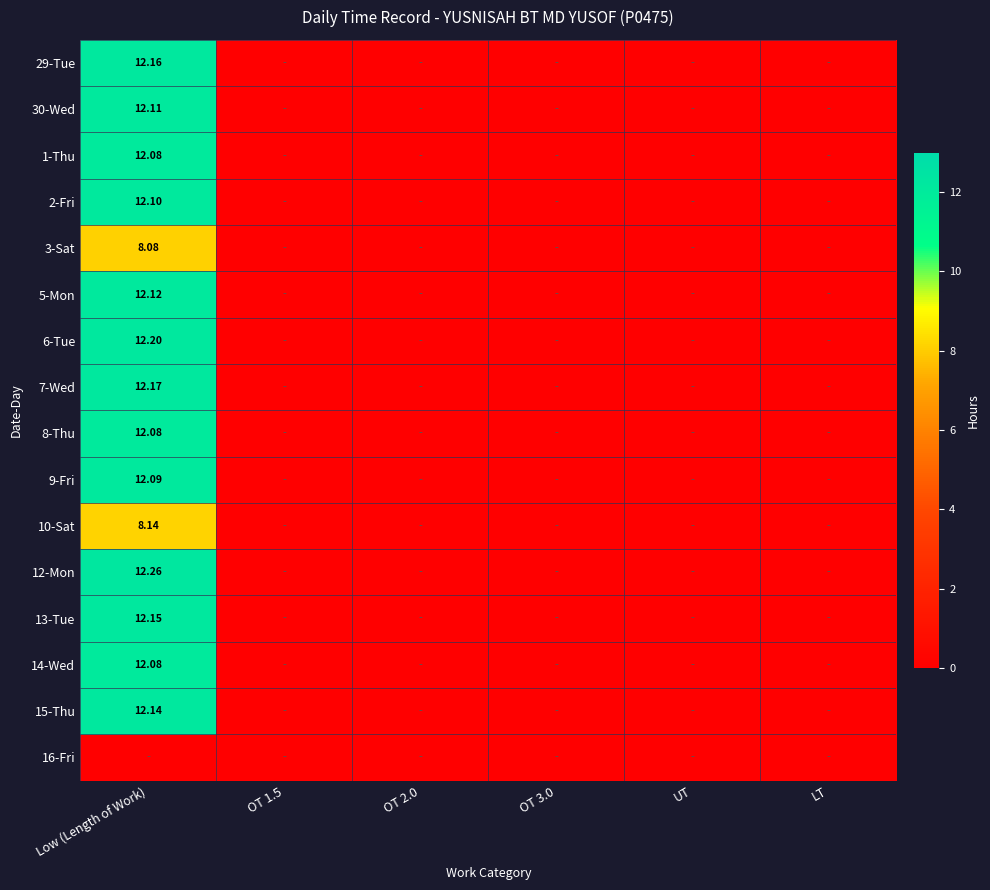

At LT, list the series in order from largest to smallest.

29-Tue, 30-Wed, 1-Thu, 2-Fri, 3-Sat, 5-Mon, 6-Tue, 7-Wed, 8-Thu, 9-Fri, 10-Sat, 12-Mon, 13-Tue, 14-Wed, 15-Thu, 16-Fri